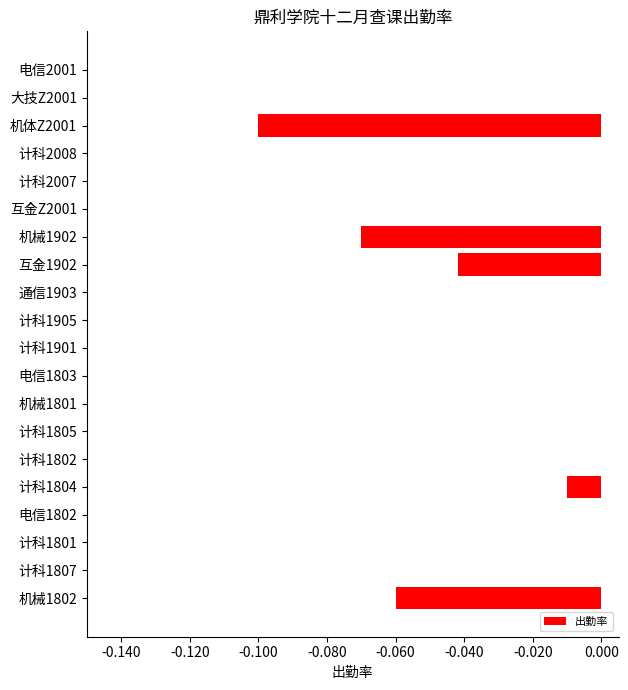

What is the sum of all values?

-0.3